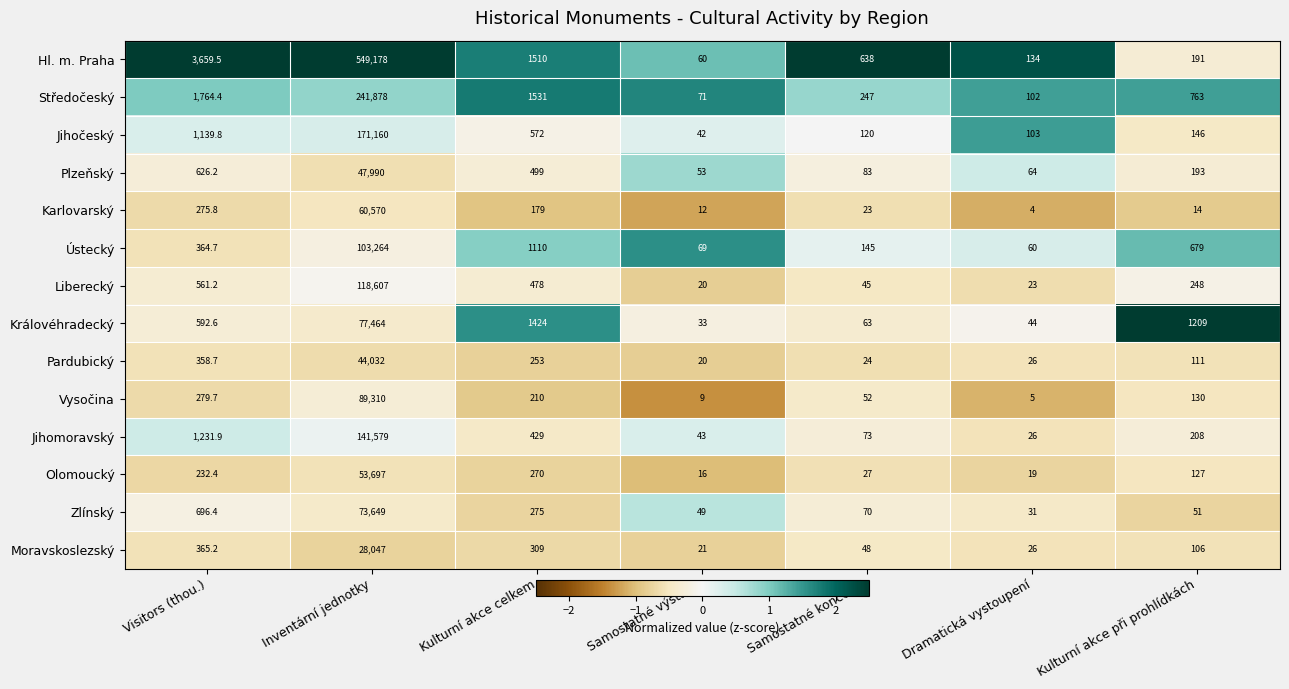

Rank the series at Kulturní akce při prohlídkách from lowest to highest value.

Karlovarský, Zlínský, Moravskoslezský, Pardubický, Olomoucký, Vysočina, Jihočeský, Hl. m. Praha, Plzeňský, Jihomoravský, Liberecký, Ústecký, Středočeský, Královéhradecký